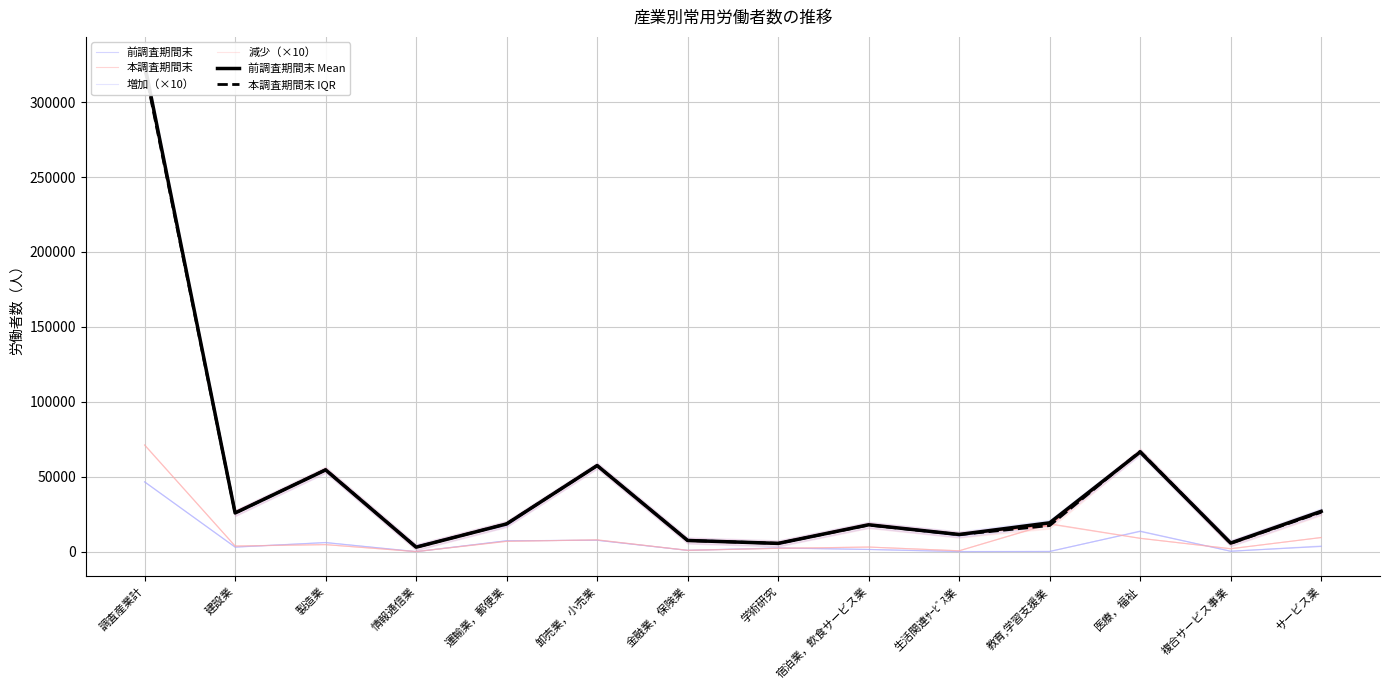

What is the sum of all 増加（×10） values?

93378.3